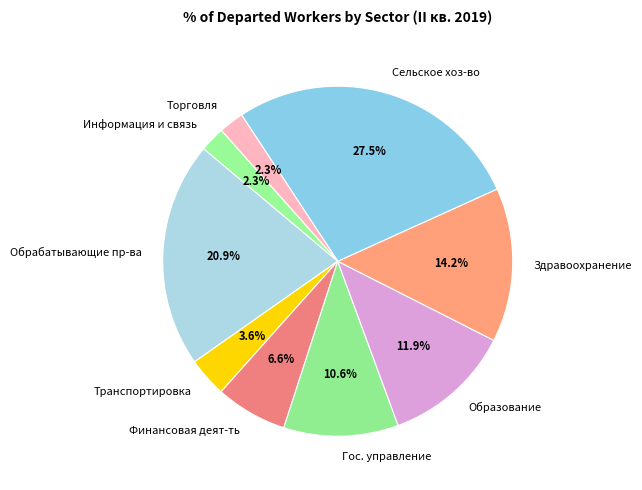

Which slice is the largest?

Сельское хоз-во